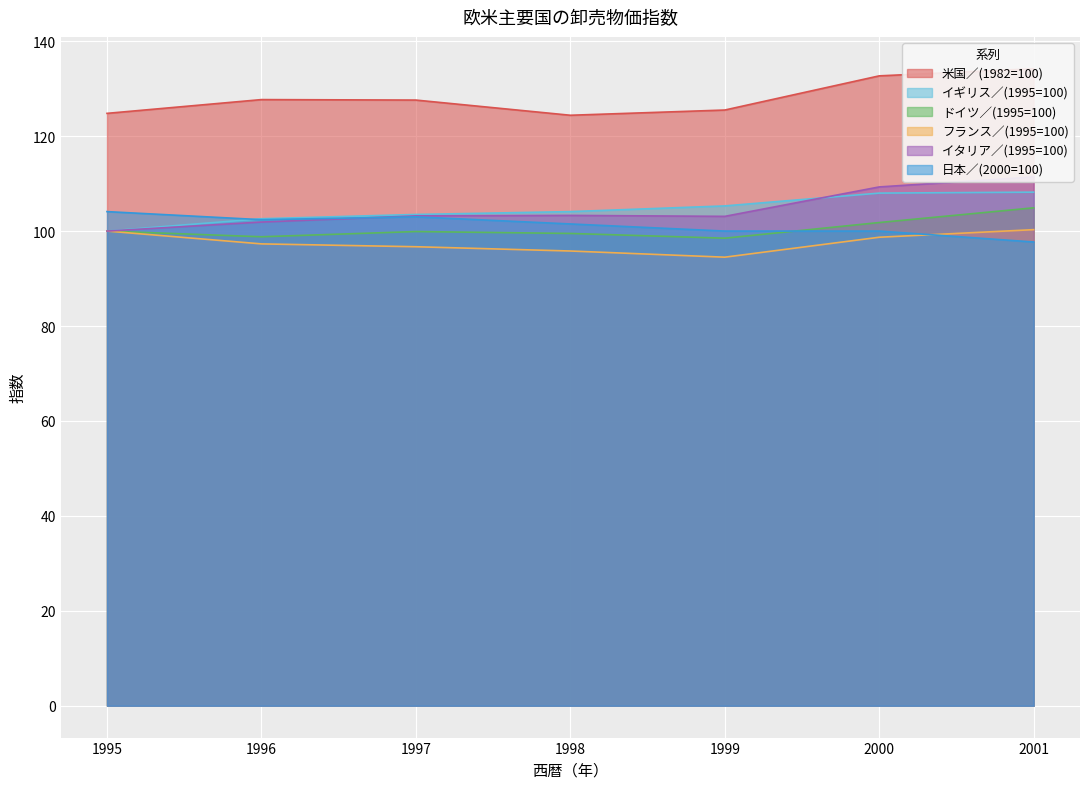

Which series has the widest spread of values?

イタリア／(1995=100)